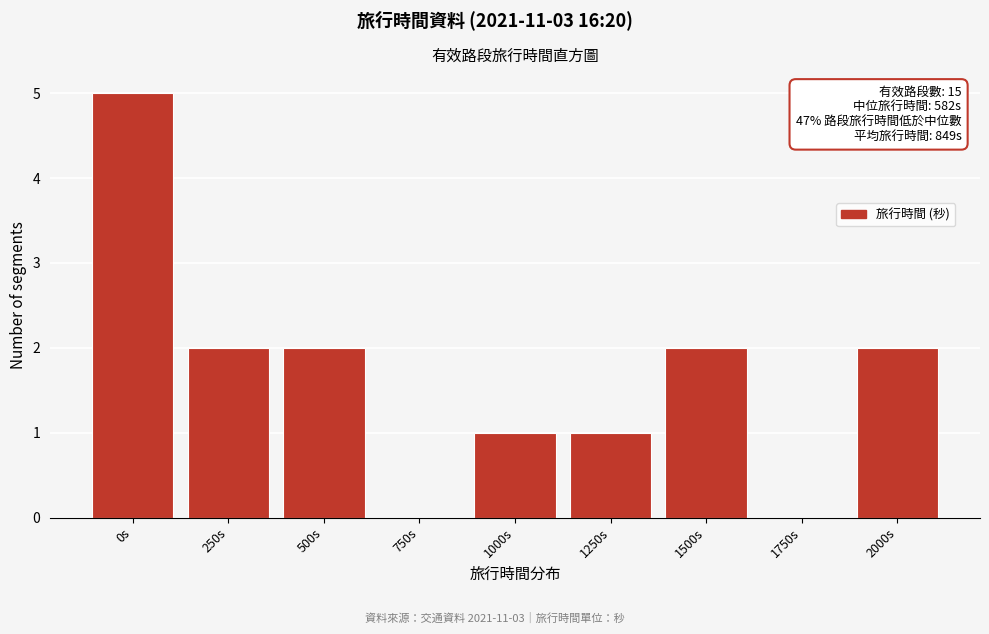

Reading left to right, transcribe all the data shown in this chart.

0s=5	250s=2	500s=2	750s=0	1000s=1	1250s=1	1500s=2	1750s=0	2000s=2